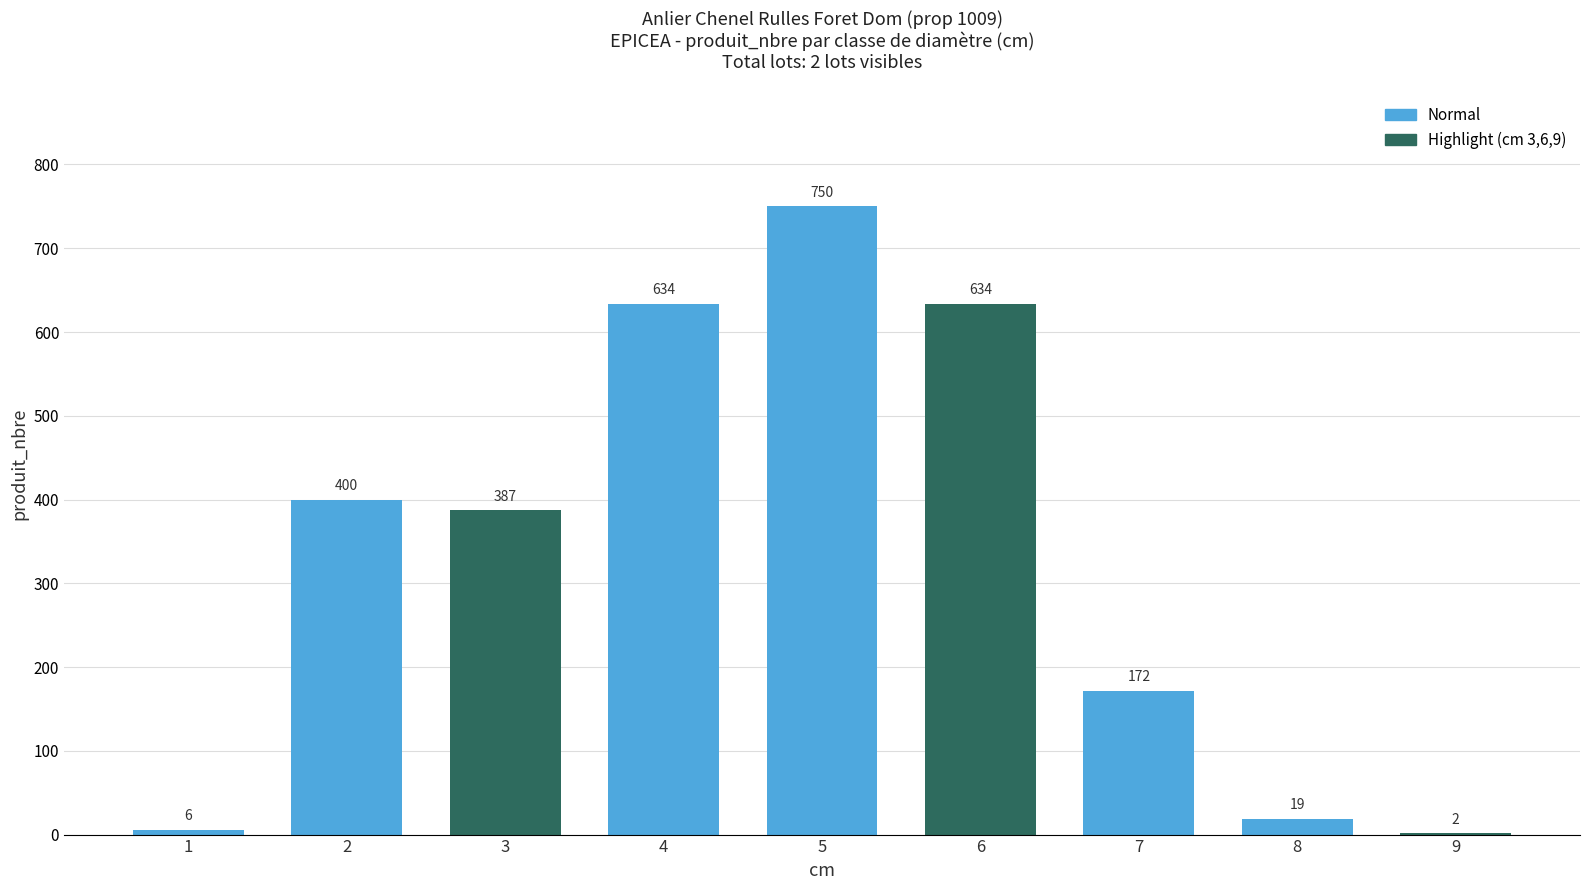

Reading right to left, transcribe all the data shown in this chart.

9=2	8=19	7=172	6=634	5=750	4=634	3=387	2=400	1=6